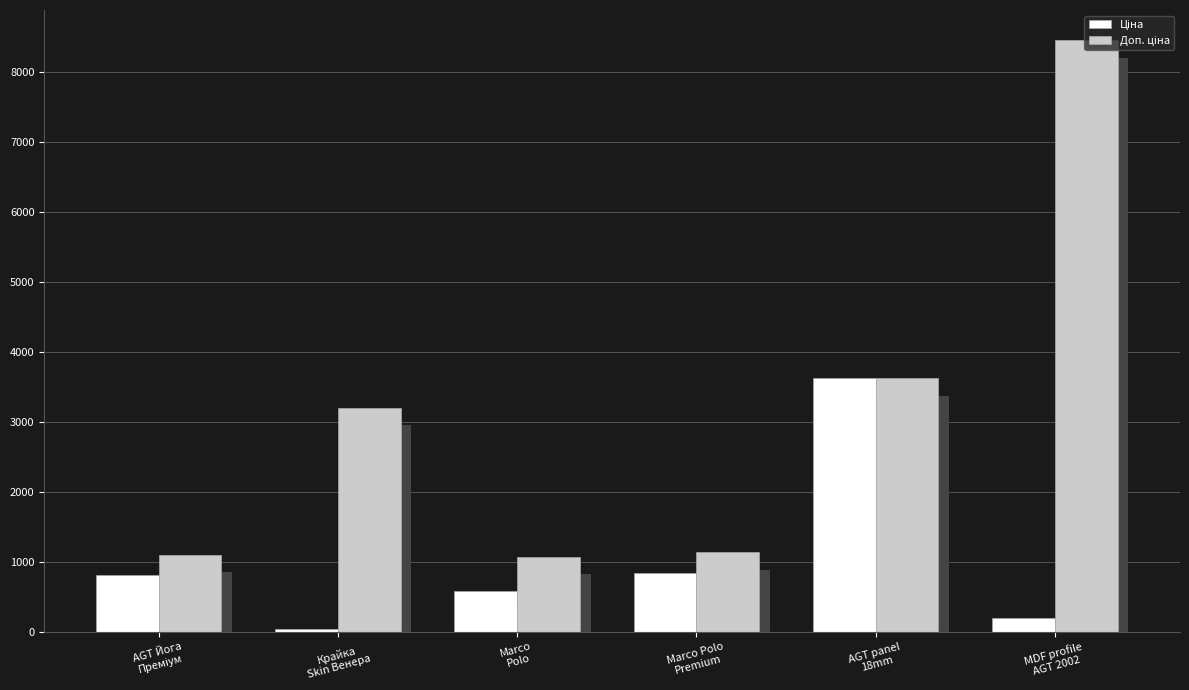

How many categories are shown in the chart?

6